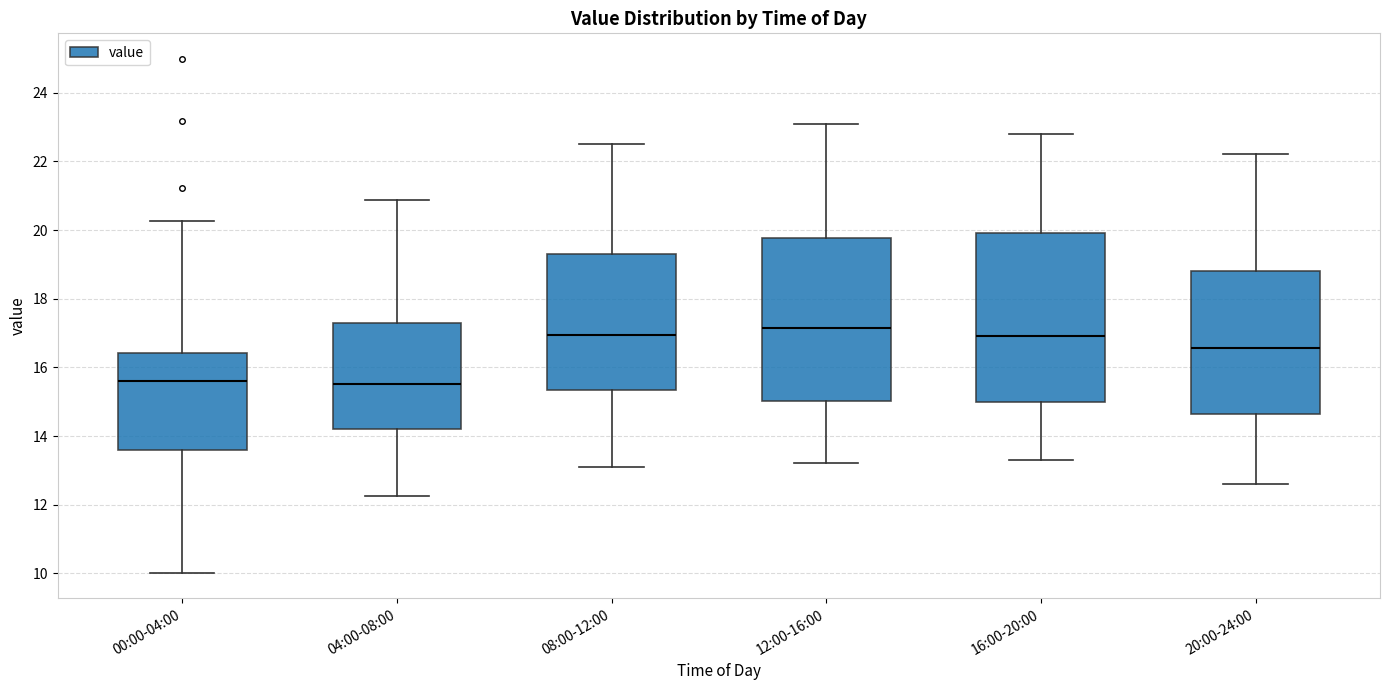

Where does the upper whisker of the box for 08:00-12:00 end on the y-axis? The values are not printed on the chart, so give them approximately, as read against the axis.

22.6